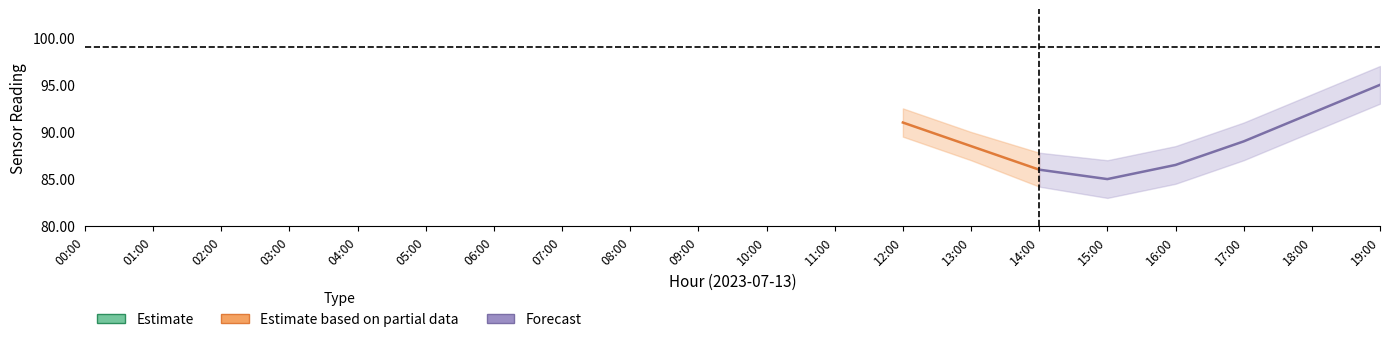

What is the label of the 17th point from the left?

16:00